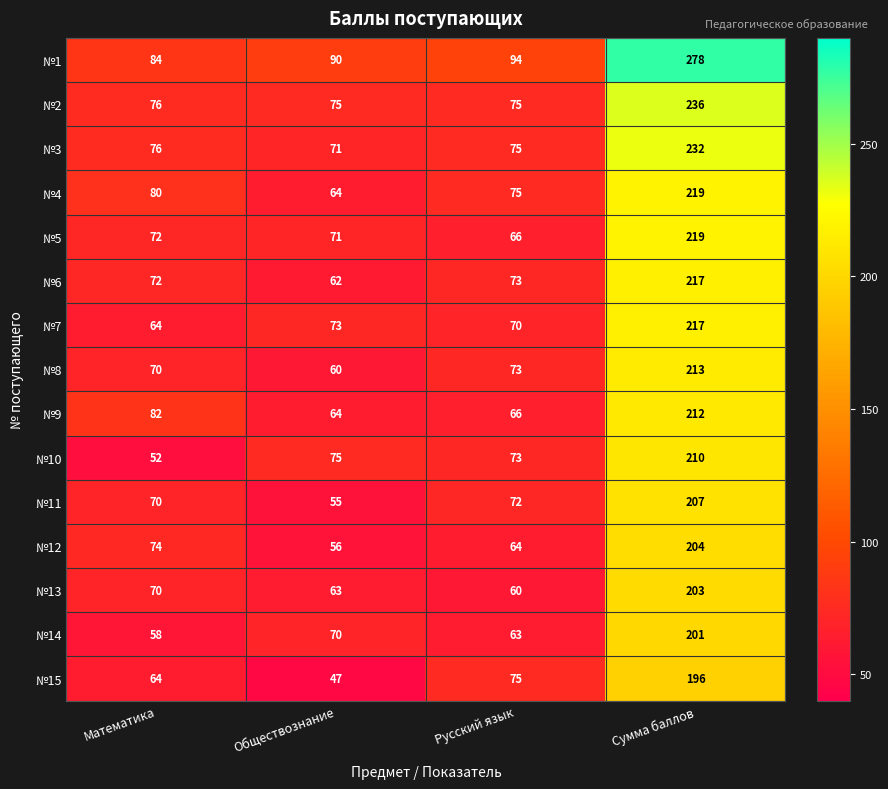

At which category does the chart reach its minimum across all series?

Обществознание